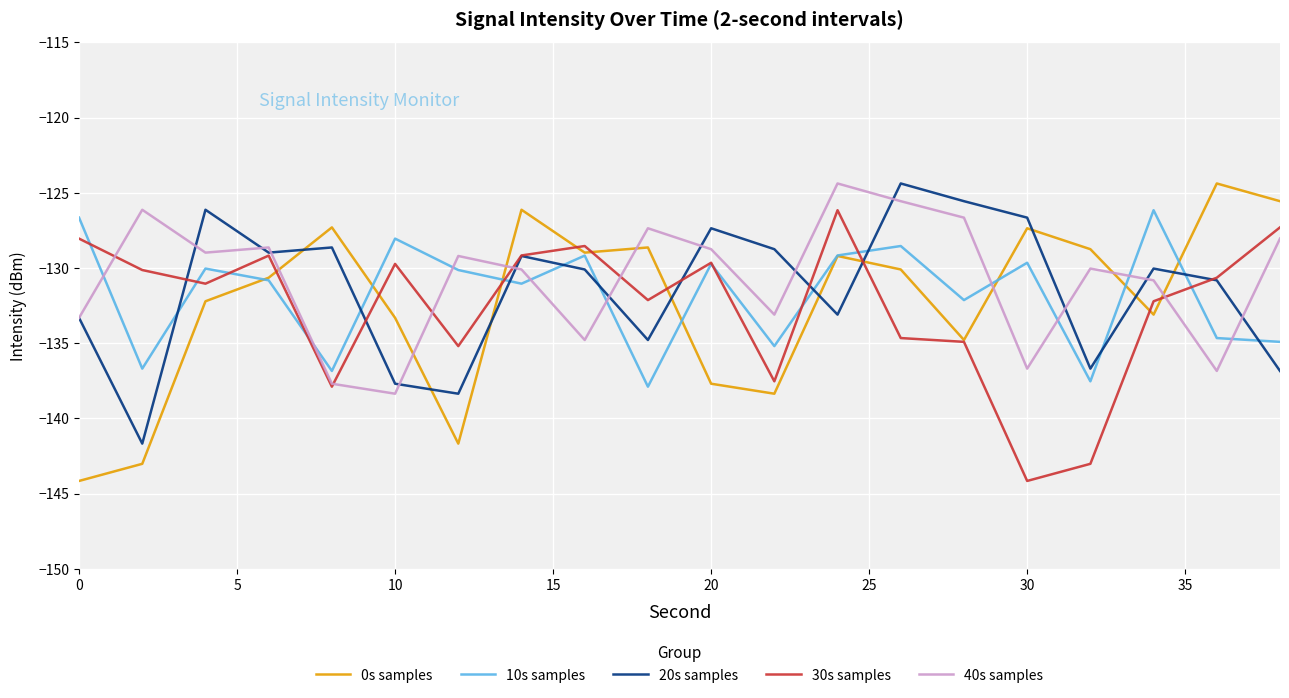

What is the difference between the maximum and minimum values in the 10s samples series?

11.7